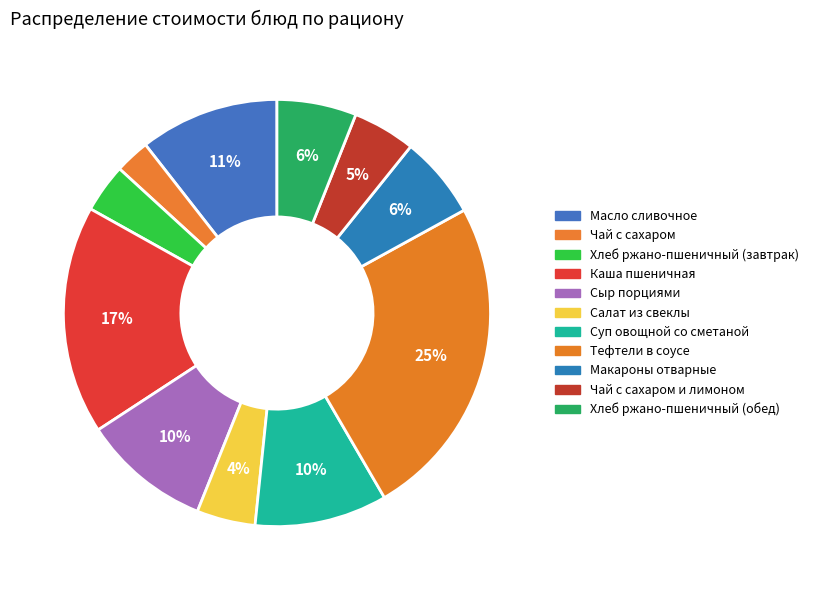

How many slices are in this pie chart?

11